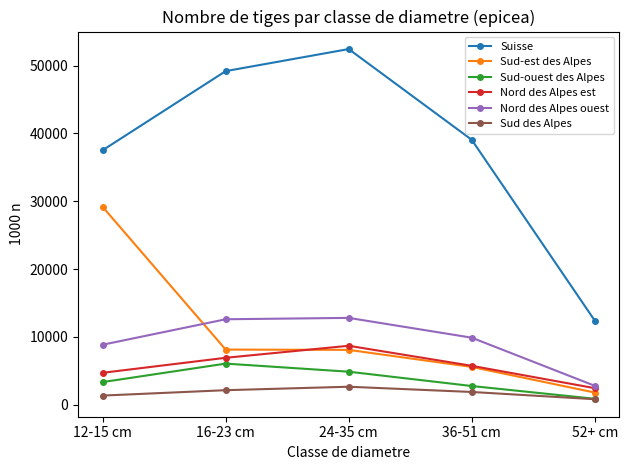

How many data points does each series have?

5